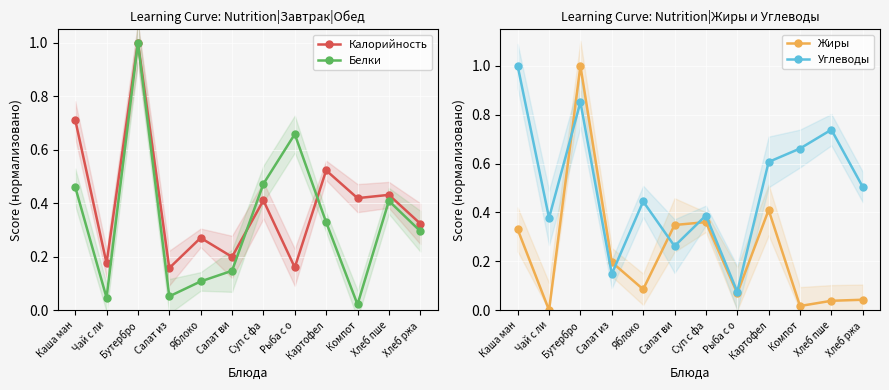

Is this an area chart (filled region under the line)?

No